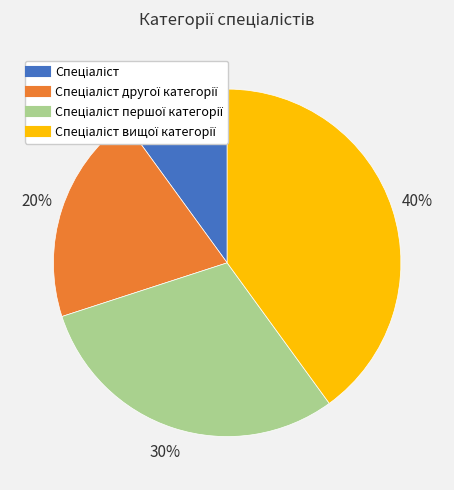

Is there a majority slice in this chart?

No